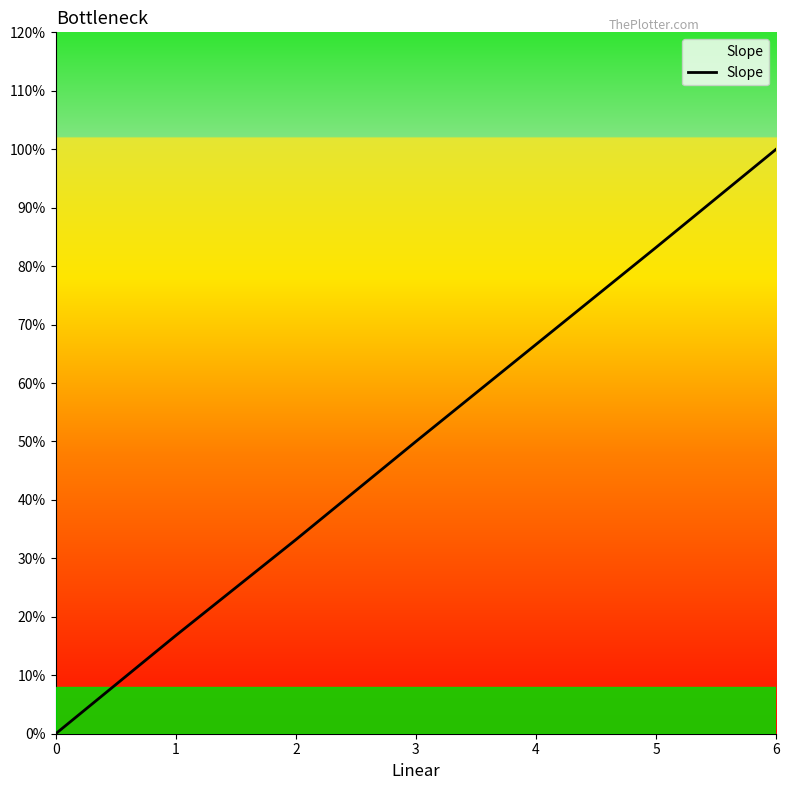

How many series are shown in this chart?

1